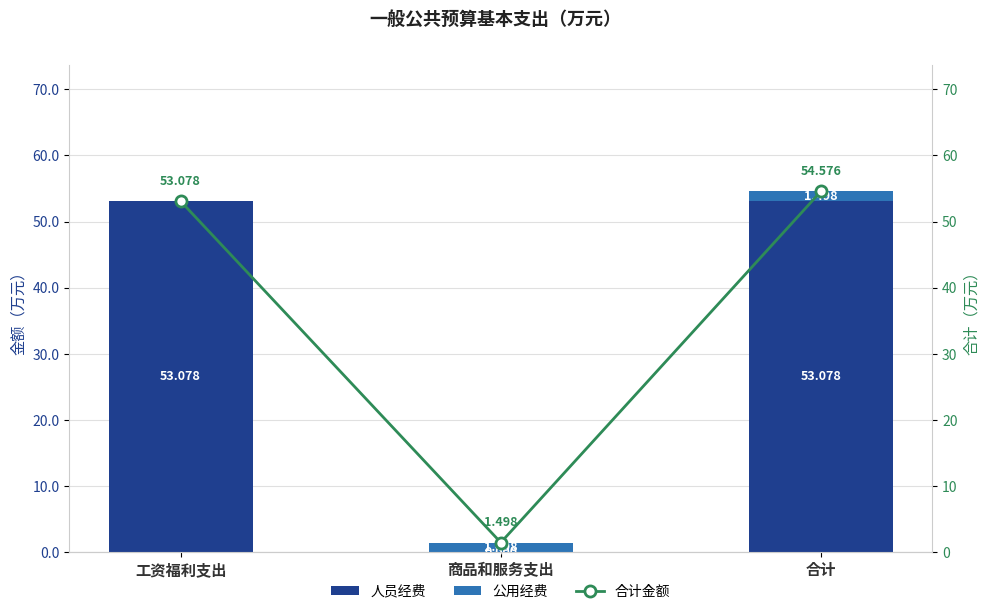

Reading left to right, list all the values displayed in this chart.

人员经费: 53.1	0.0	53.1
公用经费: 0.0	1.5	1.5
合计金额: 53.1	1.5	54.6